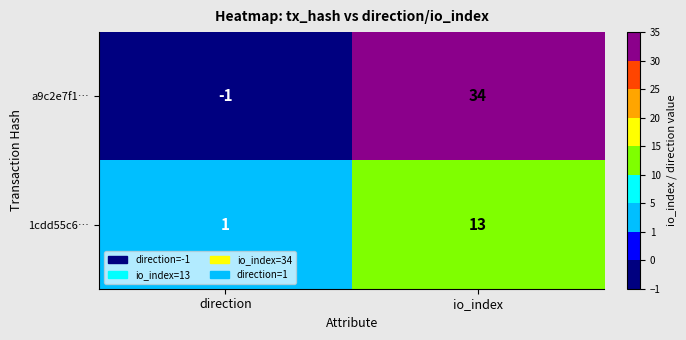

Where is 1cdd55c6… nearest to the value 7?

direction